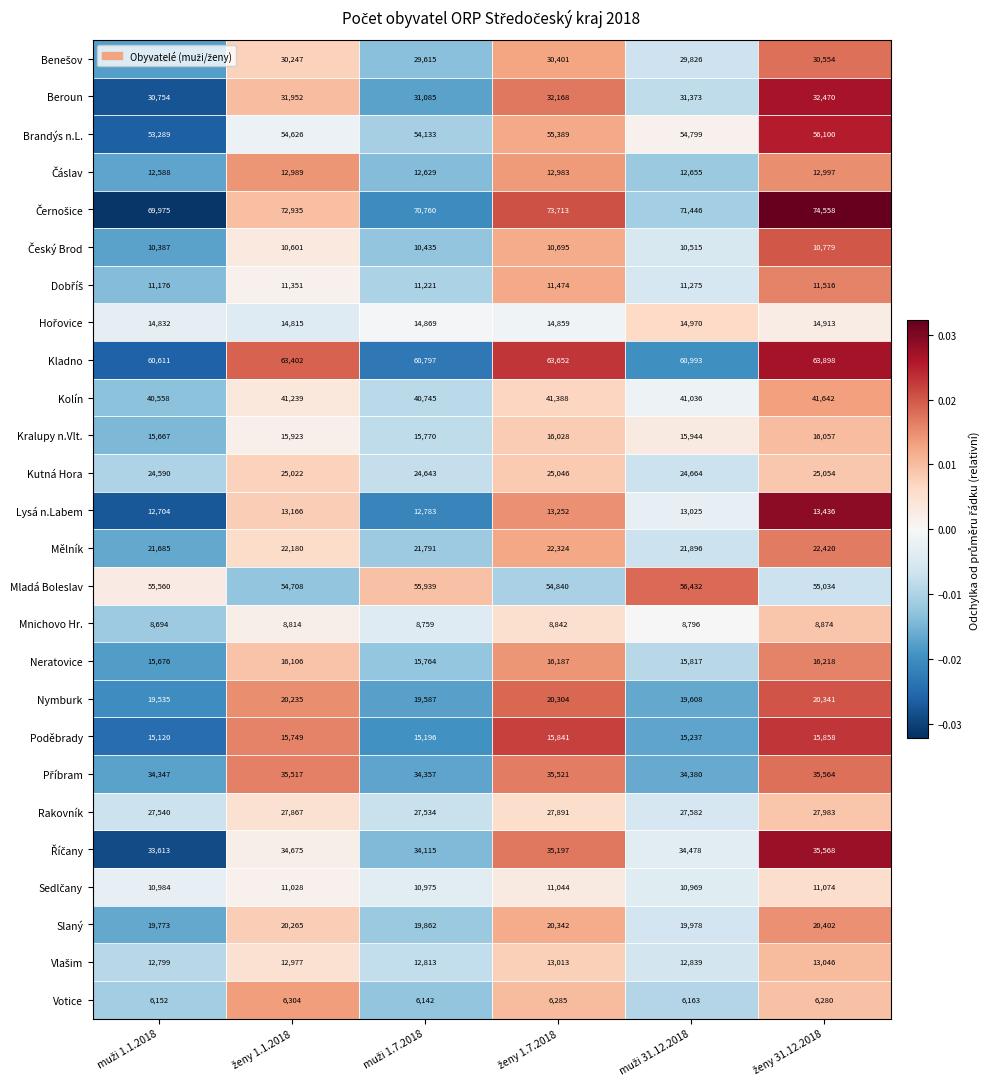

What is the smallest value displayed?

6142